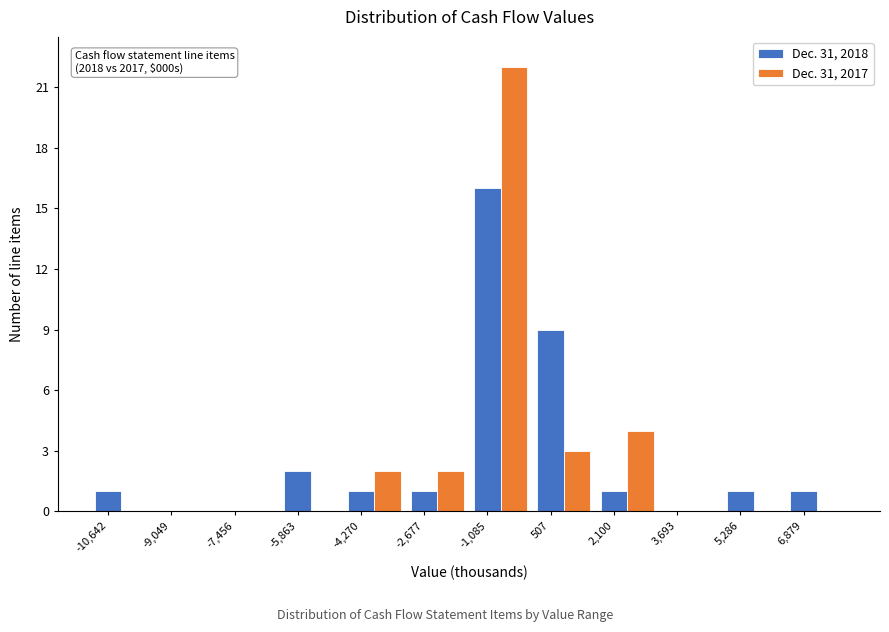

Which category has the highest value across all series?

-1,085